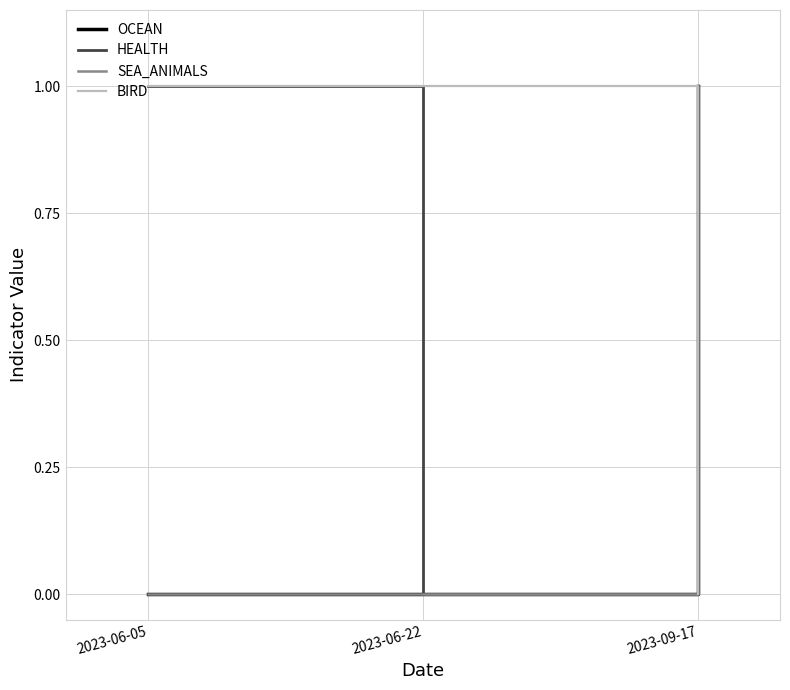

Does the chart display data point markers on the line(s)?

No